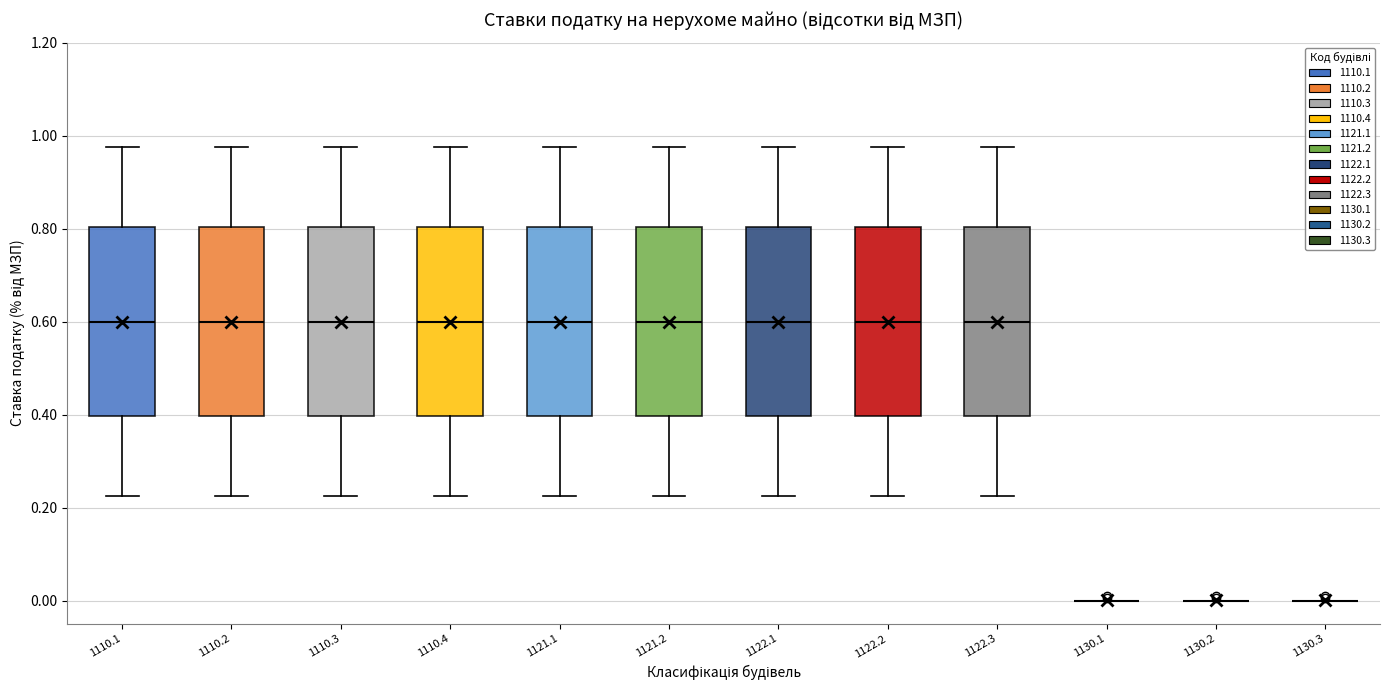

Reading left to right, transcribe this box plot: for each box, give where its median line is, the range the box spans, and where its two whiskers end, as read against the y-axis. The values are not printed on the chart, so give them approximately, as read against the axis.

1110.1: median 0.60, box 0.40 to 0.80, whiskers 0.22 to 0.98
1110.2: median 0.60, box 0.40 to 0.80, whiskers 0.22 to 0.98
1110.3: median 0.60, box 0.40 to 0.80, whiskers 0.22 to 0.98
1110.4: median 0.60, box 0.40 to 0.80, whiskers 0.22 to 0.98
1121.1: median 0.60, box 0.40 to 0.80, whiskers 0.22 to 0.98
1121.2: median 0.60, box 0.40 to 0.80, whiskers 0.22 to 0.98
1122.1: median 0.60, box 0.40 to 0.80, whiskers 0.22 to 0.98
1122.2: median 0.60, box 0.40 to 0.80, whiskers 0.22 to 0.98
1122.3: median 0.60, box 0.40 to 0.80, whiskers 0.22 to 0.98
1130.1: box collapsed to a line at 0.00, whiskers 0.00 to 0.00
1130.2: box collapsed to a line at 0.00, whiskers 0.00 to 0.00
1130.3: box collapsed to a line at 0.00, whiskers 0.00 to 0.00